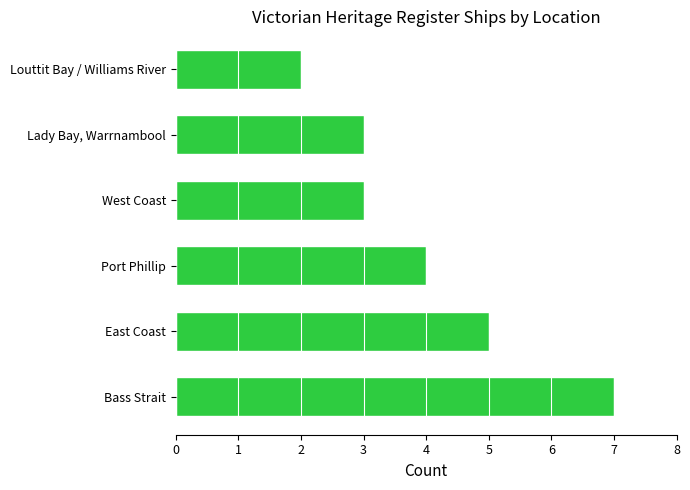

Between West Coast and Louttit Bay / Williams River, which is larger?

West Coast